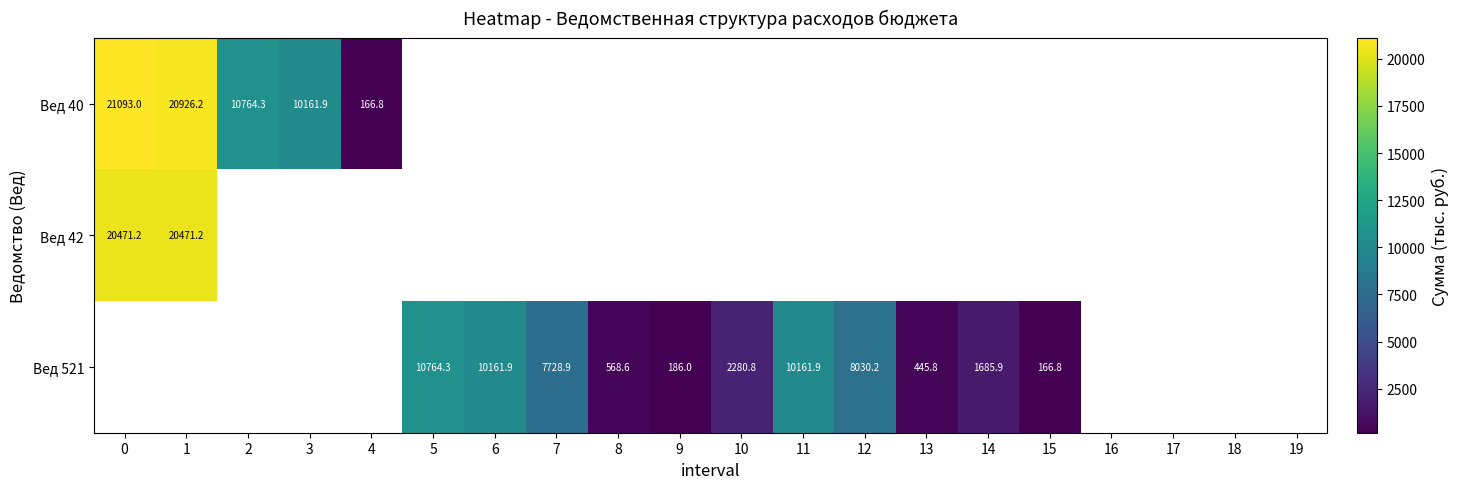

What is the smallest value displayed?

166.8